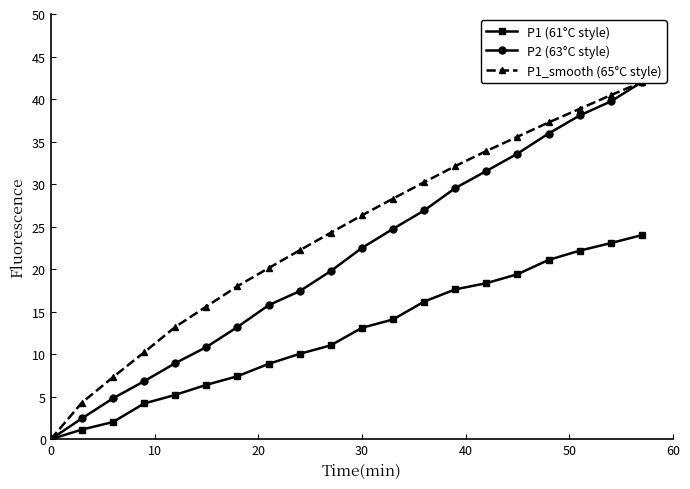

What are all the series names shown in the legend?

P1 (61°C style), P2 (63°C style), P1_smooth (65°C style)